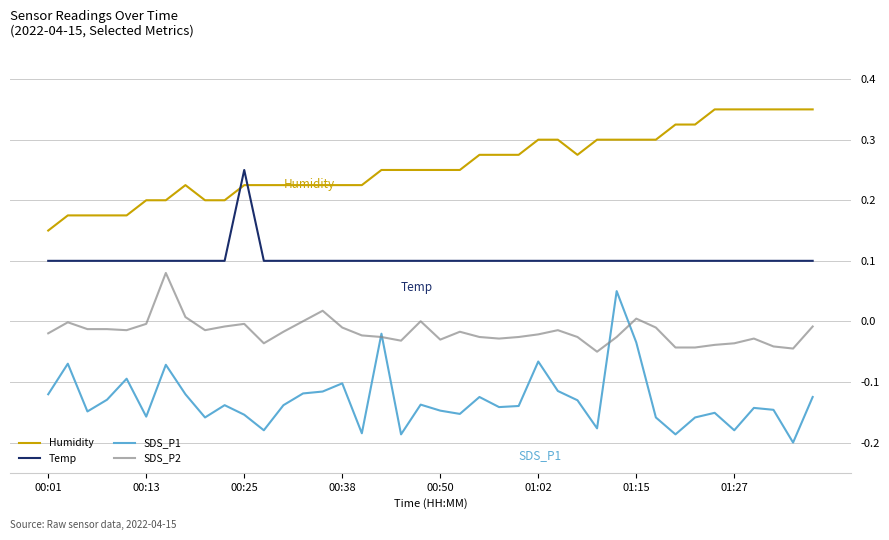

List the series in order of their peak value, highest first.

Humidity, Temp, SDS_P2, SDS_P1